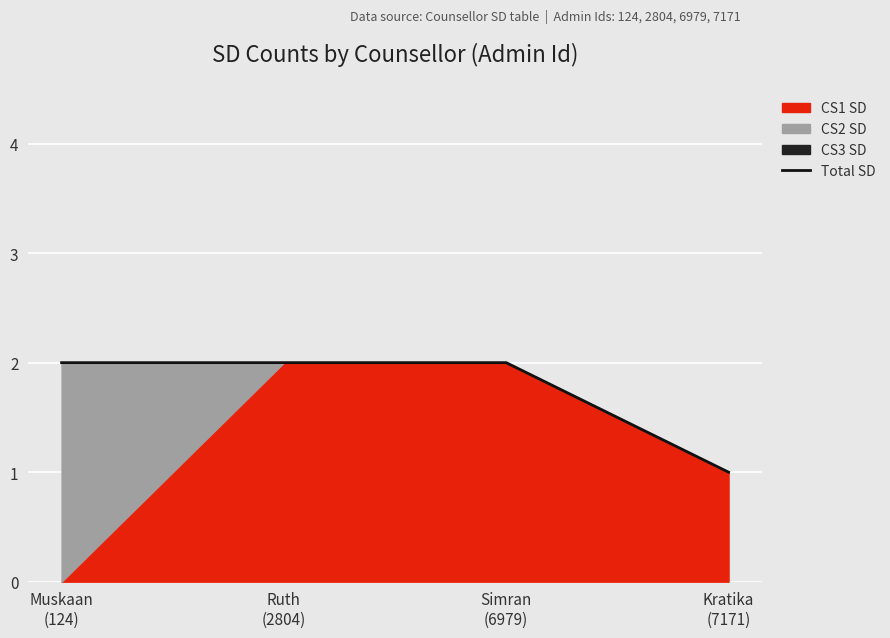

What is the change in value from Ruth
(2804) to Kratika
(7171)?

-1